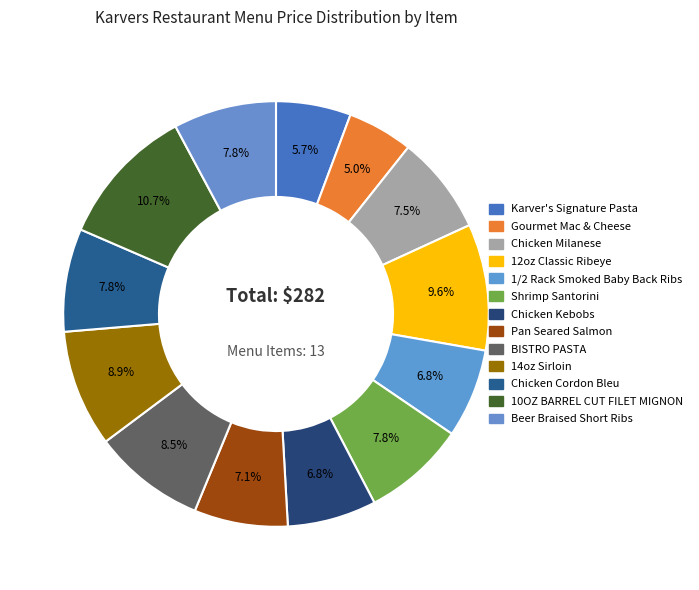

Does Chicken Kebobs represent more than half of the total?

No